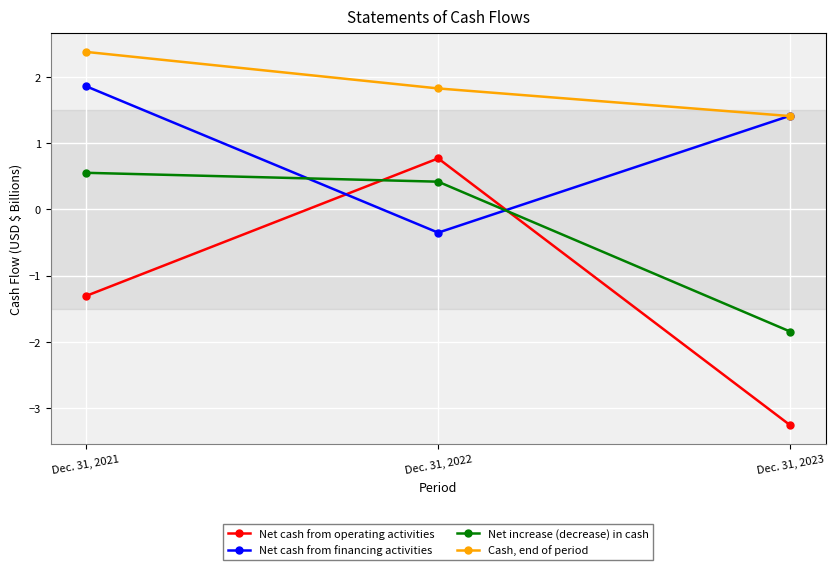

What are all the series names shown in the legend?

Net cash from operating activities, Net cash from financing activities, Net increase (decrease) in cash, Cash, end of period